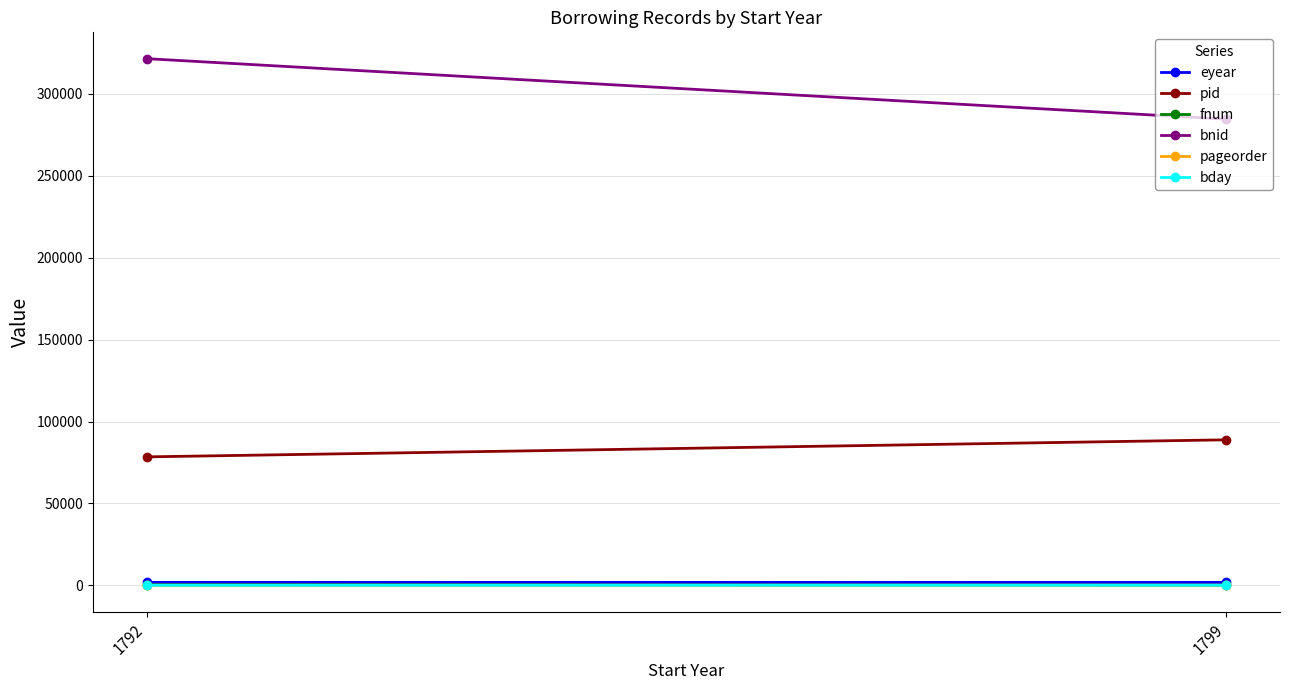

Which series has the largest range (max minus min)?

bnid